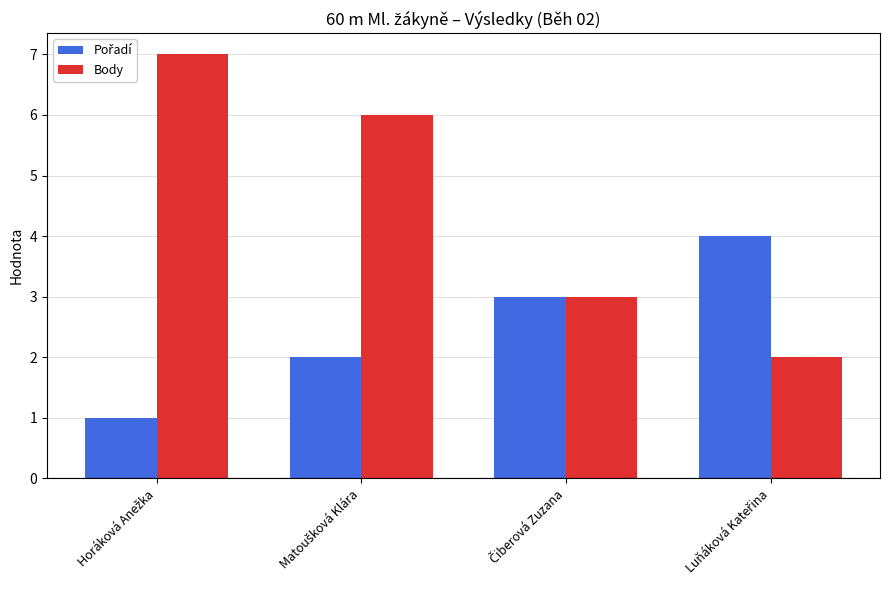

What is the maximum value shown in the chart?

7